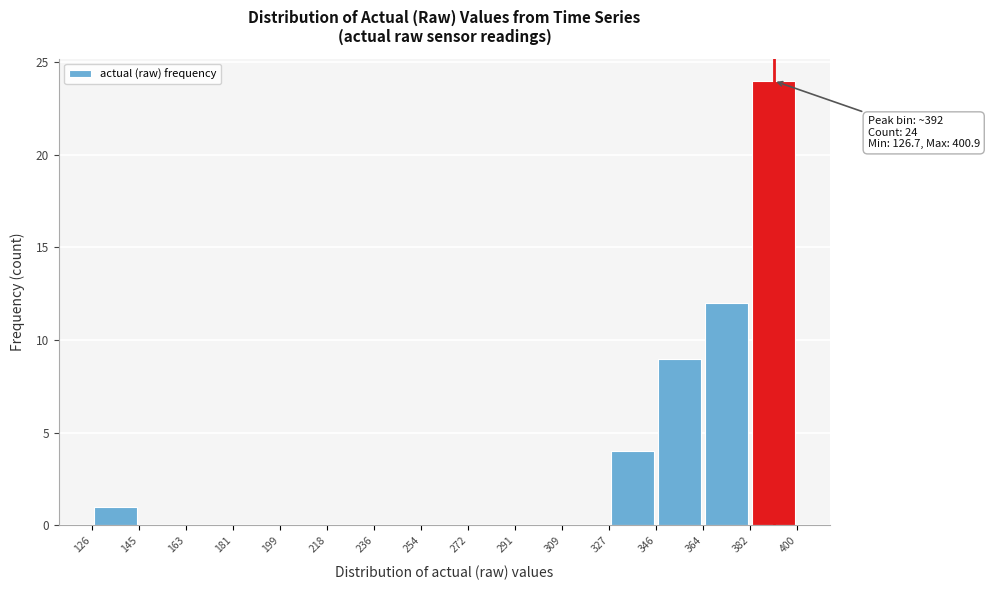

Which range on the x-axis has the tallest bar?

382 to 400